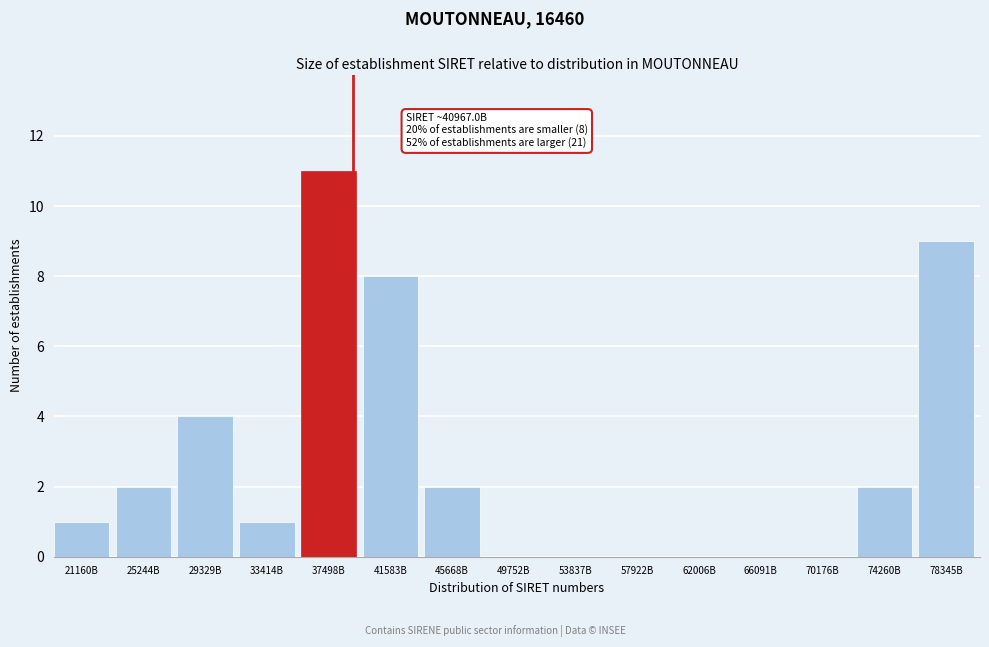

Reading left to right, extract all data points from this chart.

21160B=1	25244B=2	29329B=4	33414B=1	37498B=11	41583B=8	45668B=2	49752B=0	53837B=0	57922B=0	62006B=0	66091B=0	70176B=0	74260B=2	78345B=9